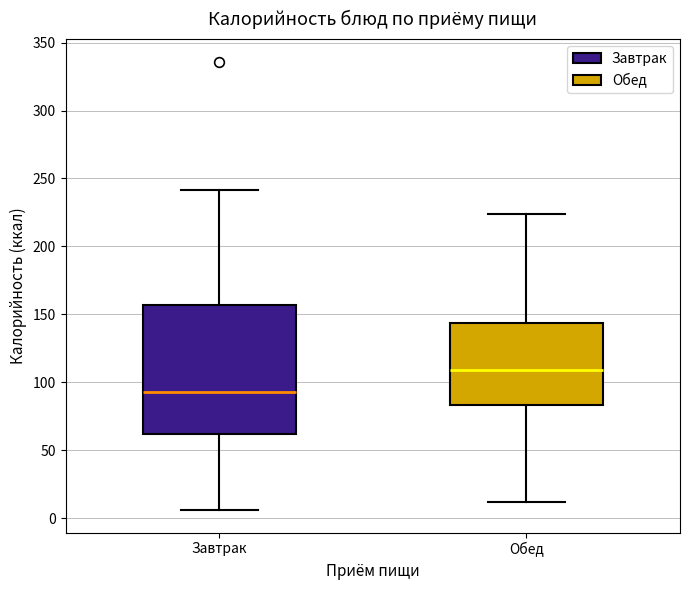

Reading left to right, transcribe this box plot: for each box, give where its median line is, the range the box spans, and where its two whiskers end, as read against the y-axis. The values are not printed on the chart, so give them approximately, as read against the axis.

Завтрак: median 95, box 60 to 155, whiskers 5 to 240
Обед: median 110, box 85 to 145, whiskers 10 to 225